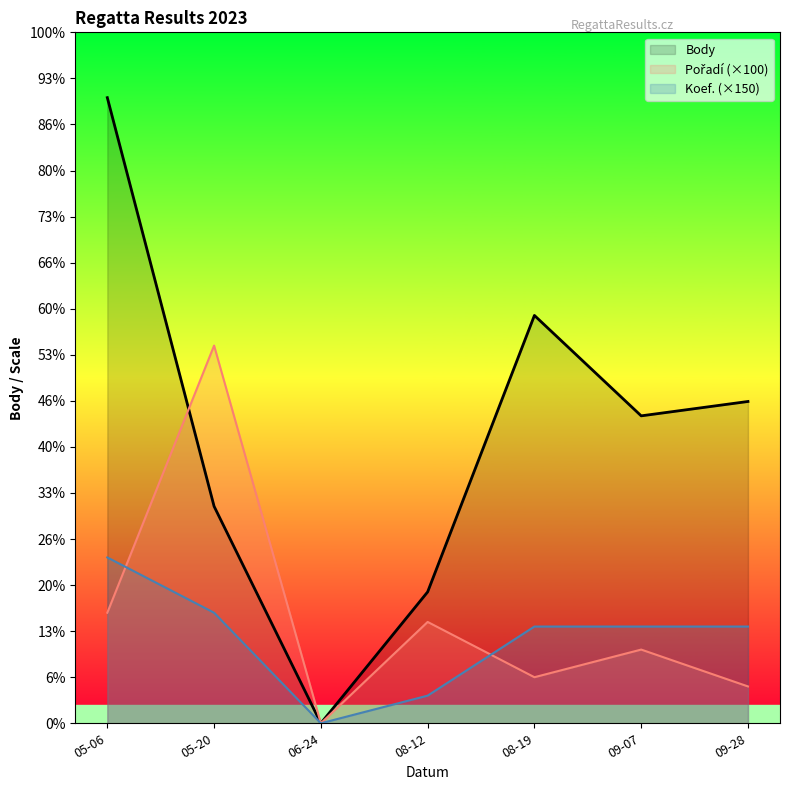

List the series in order of their peak value, highest first.

Body, Pořadí, Koef.